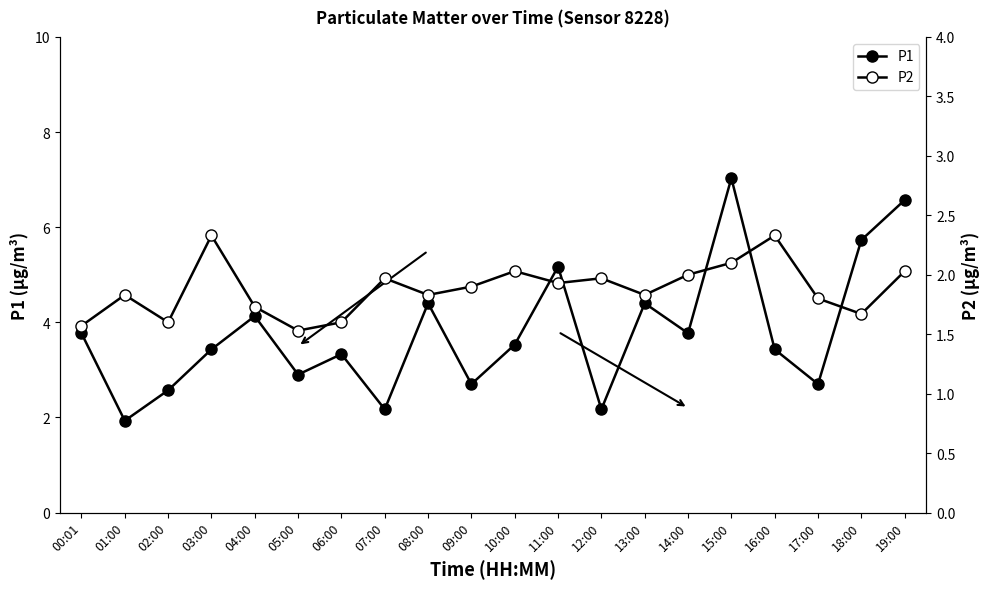

List the labels in order of P1 value, smallest first.

01:00, 07:00, 12:00, 02:00, 09:00, 17:00, 05:00, 06:00, 03:00, 16:00, 10:00, 00:01, 14:00, 04:00, 08:00, 13:00, 11:00, 18:00, 19:00, 15:00